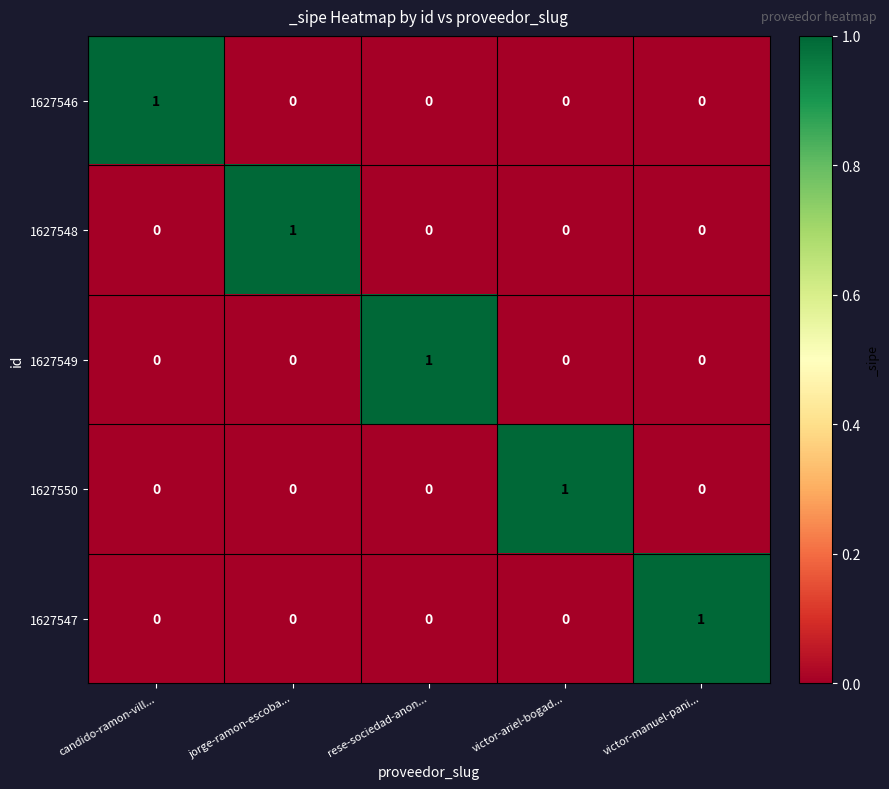

Is the value of 1627546 at candido-ramon-vill... greater than the value of 1627549 at victor-manuel-pani...?

Yes